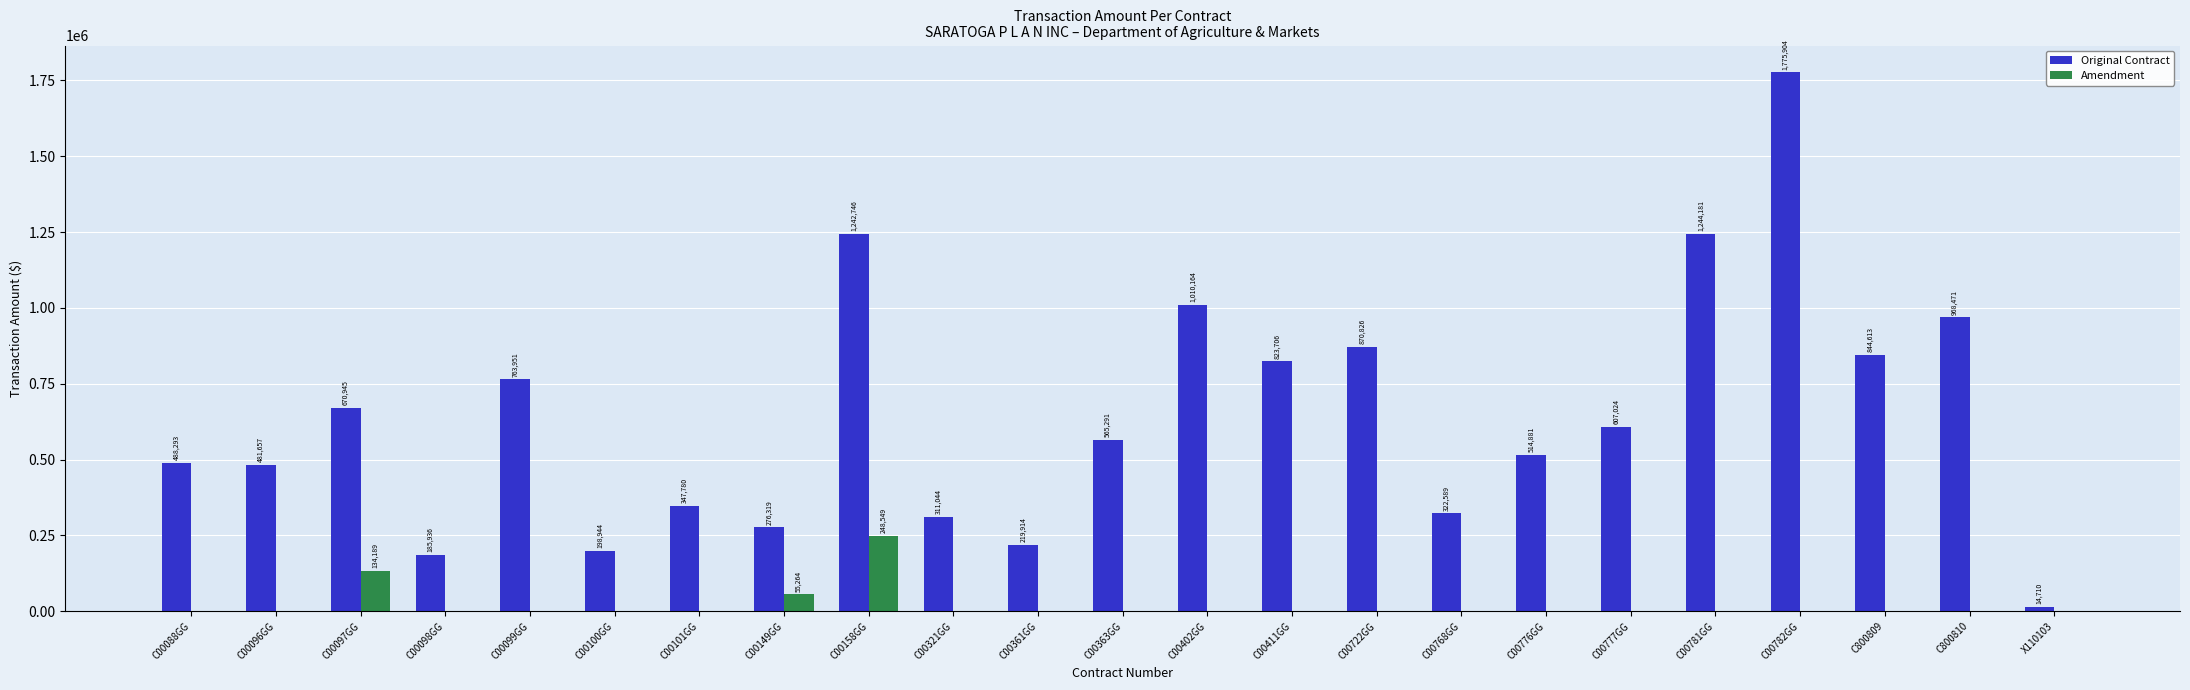

What is the average value of the Original Contract series?

641300